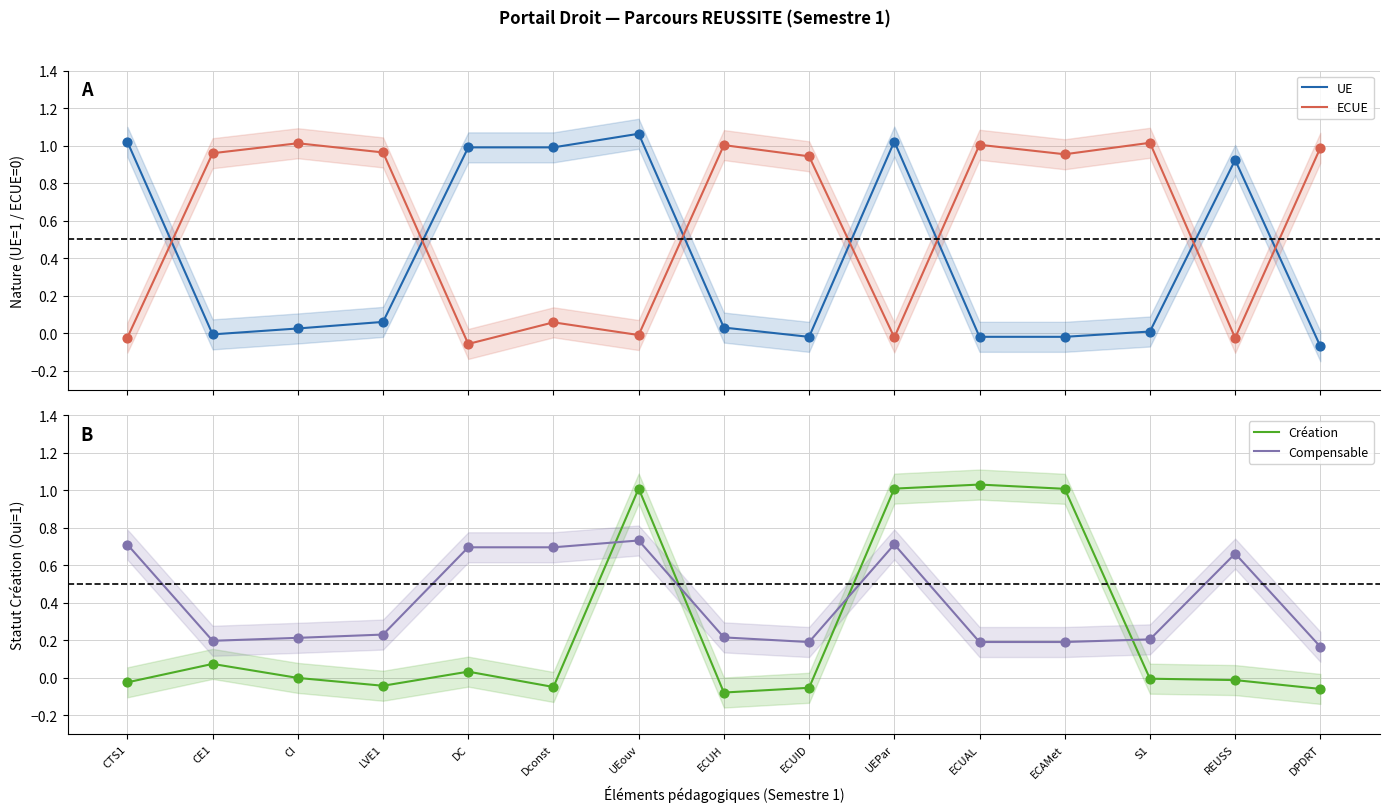

Which series reaches the minimum Y coordinate?

Création